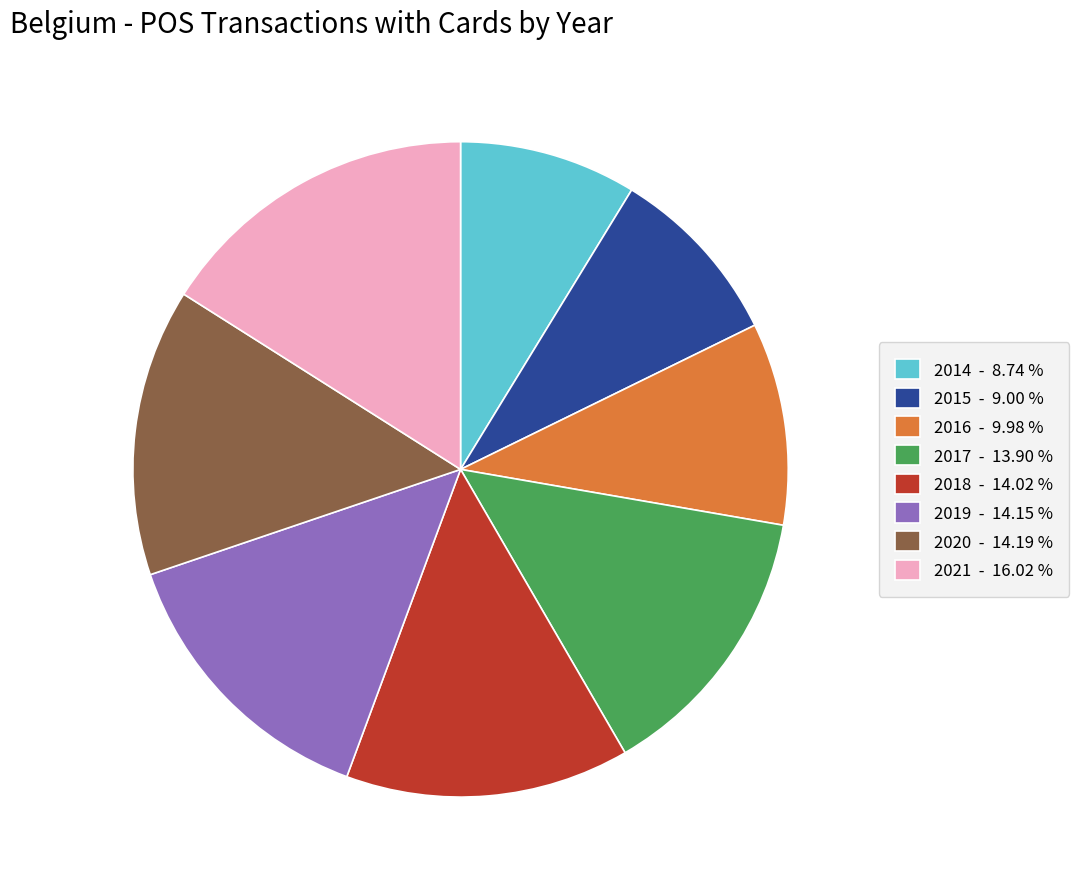

Do 2018 - 14.02 % and 2019 - 14.15 % together represent more than half of the pie?

No